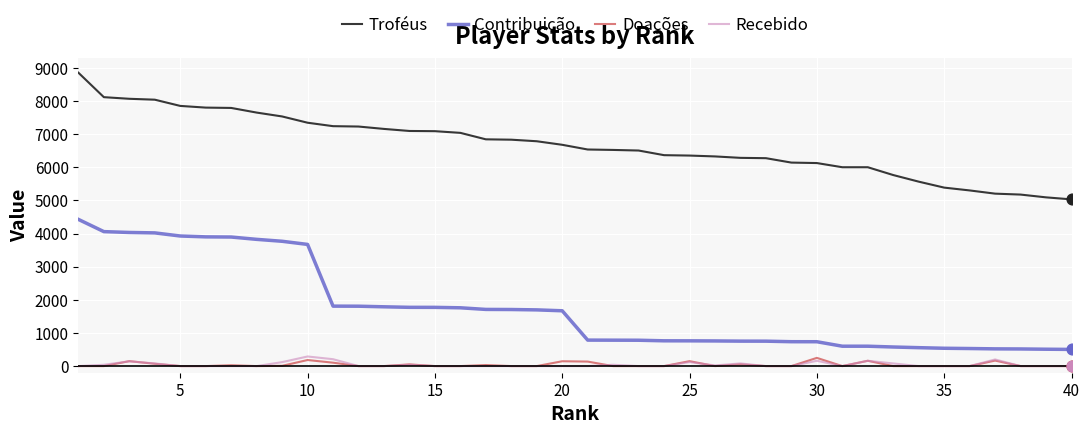

Which series has the largest total across all categories?

Troféus